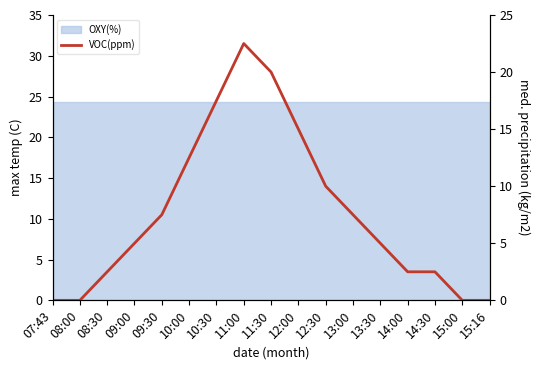

What is the value of the 3rd point from the left?

2.5